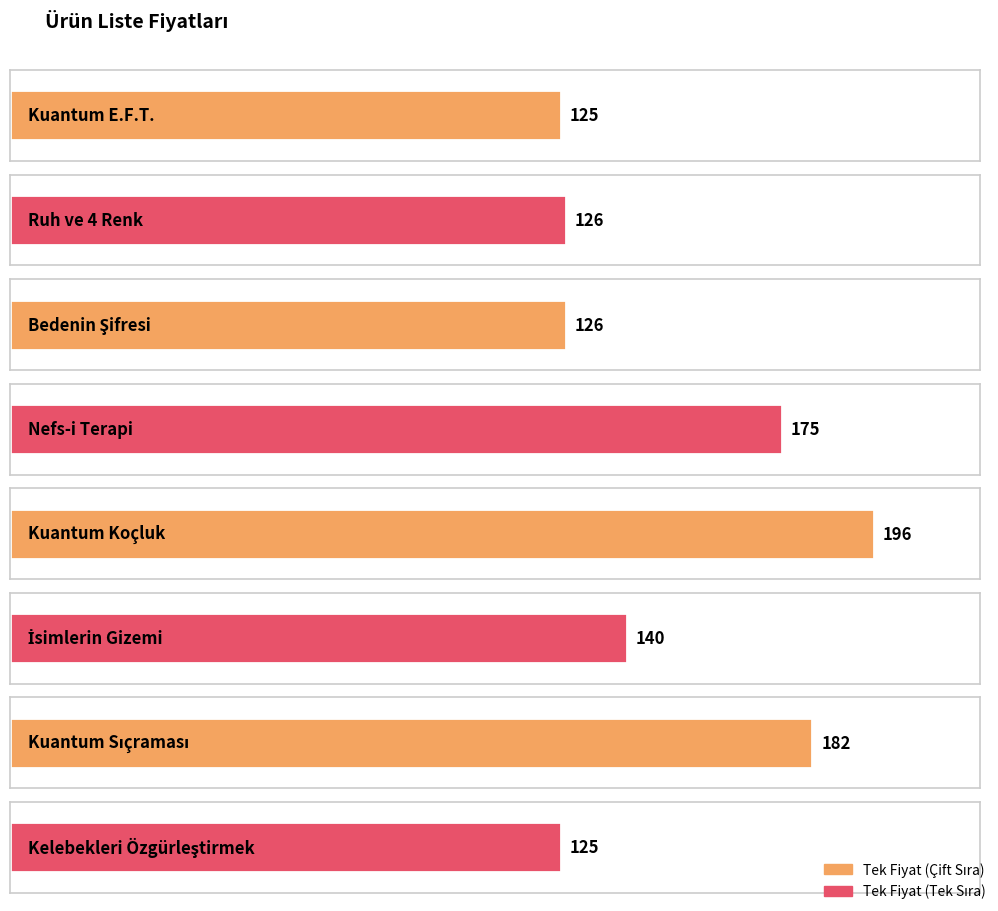

What is the value of the 1st bar from the left?

125